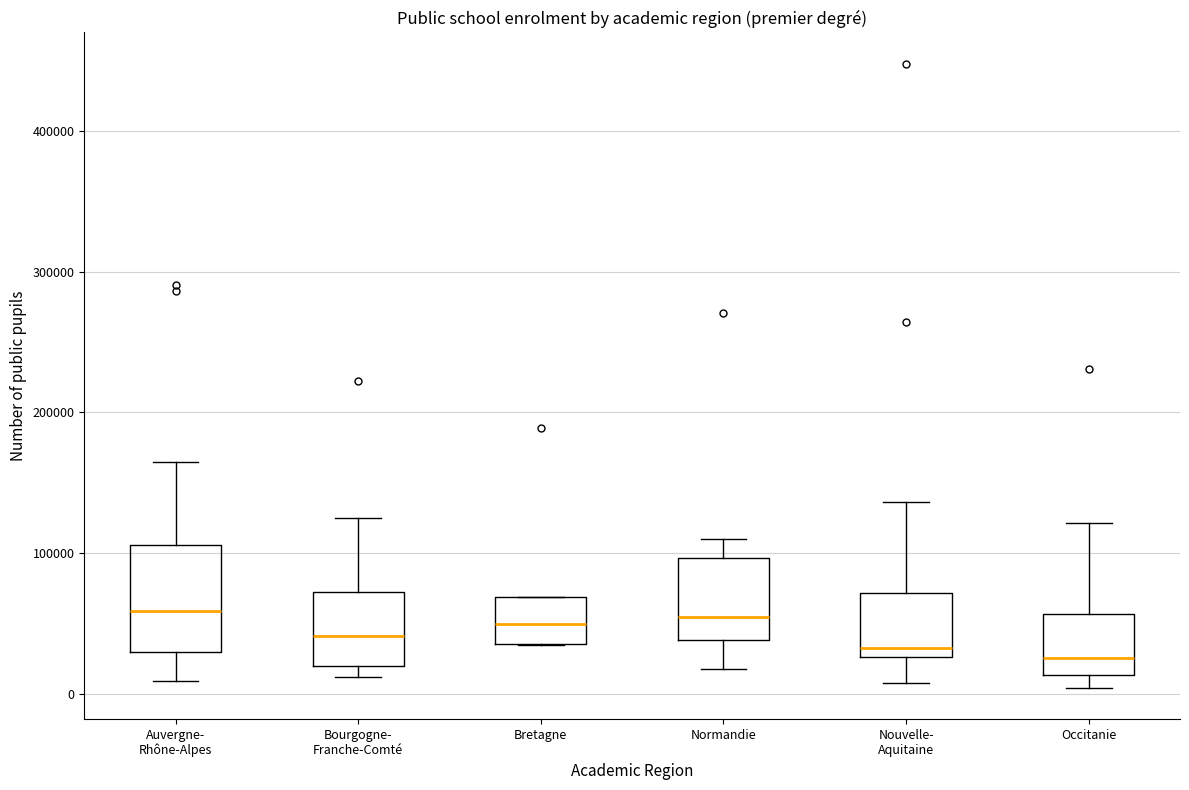

Reading left to right, read every box against the y-axis: the position of its median line, the range the box covers, and the ends of its whiskers. The values are not printed on the chart, so give them approximately, as read against the axis.

Auvergne- Rhône-Alpes: median 60000, box 30000 to 110000, whiskers 10000 to 170000
Bourgogne- Franche-Comté: median 40000, box 20000 to 70000, whiskers 10000 to 120000
Bretagne: median 50000, box 40000 to 70000, whiskers 30000 to 70000
Normandie: median 50000, box 40000 to 100000, whiskers 20000 to 110000
Nouvelle- Aquitaine: median 30000 (just above the box's lower edge), box 30000 to 70000, whiskers 10000 to 140000
Occitanie: median 30000, box 10000 to 60000, whiskers 0 to 120000